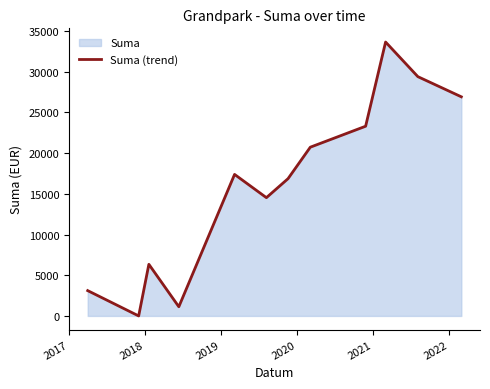

What is the greatest value displayed?

33660